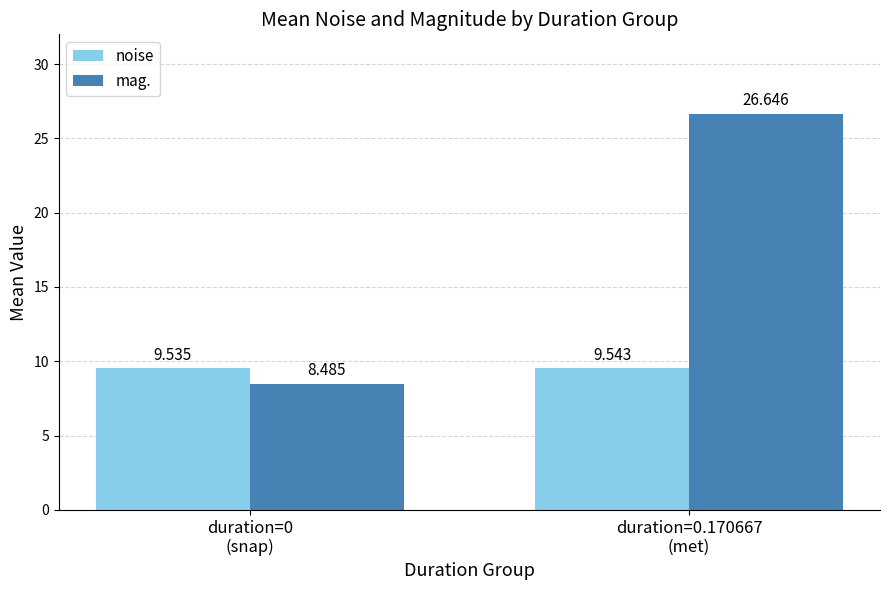

True or false: noise has a value of 14.1 at duration=0
(snap).

False